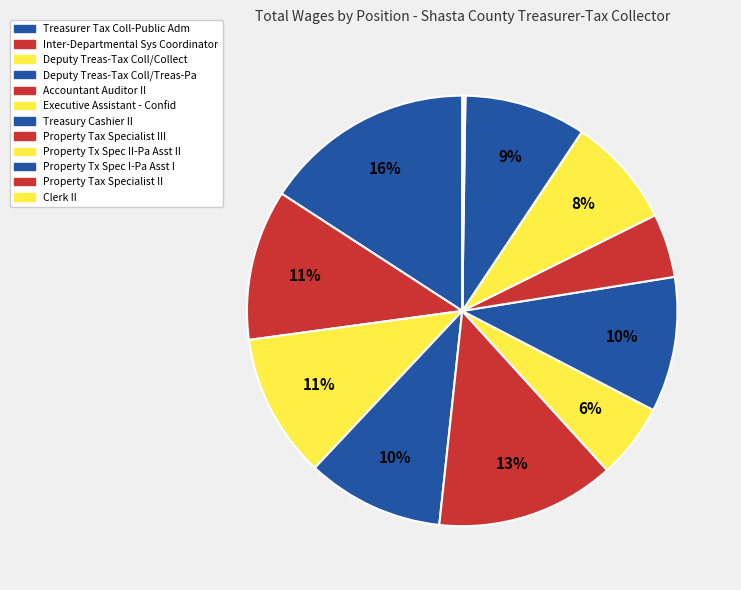

To the nearest percent, what portion does Treasurer Tax Coll-Public Adm represent?

16%